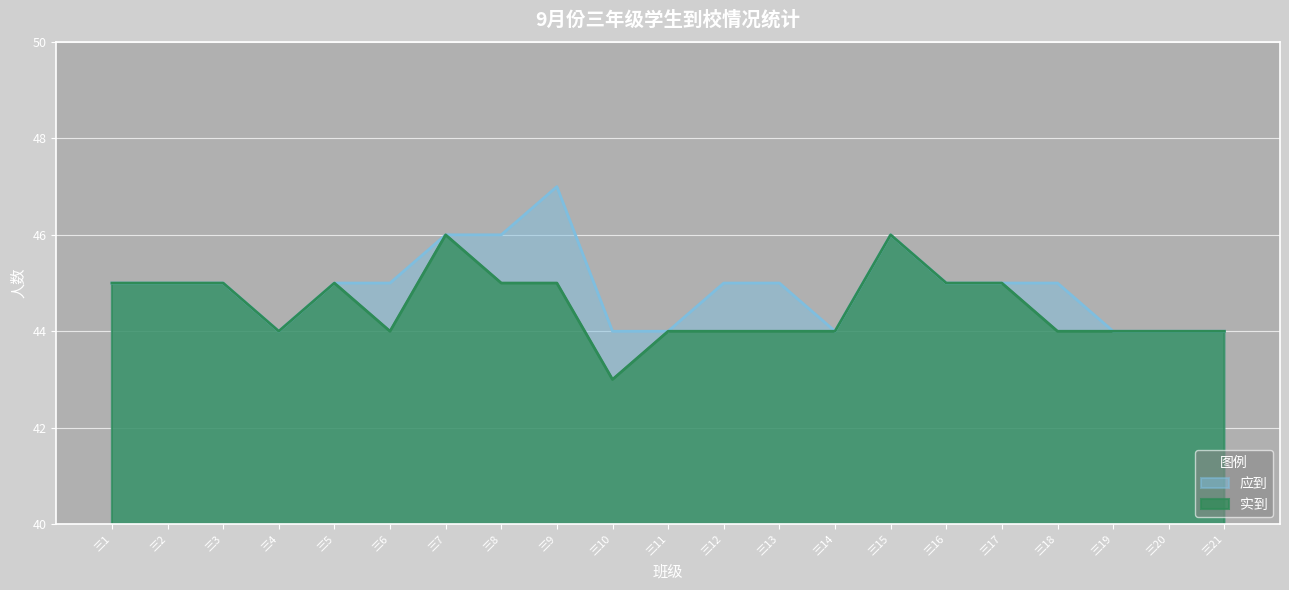

What is the value of the 应到 point at the 5th from the left?

45